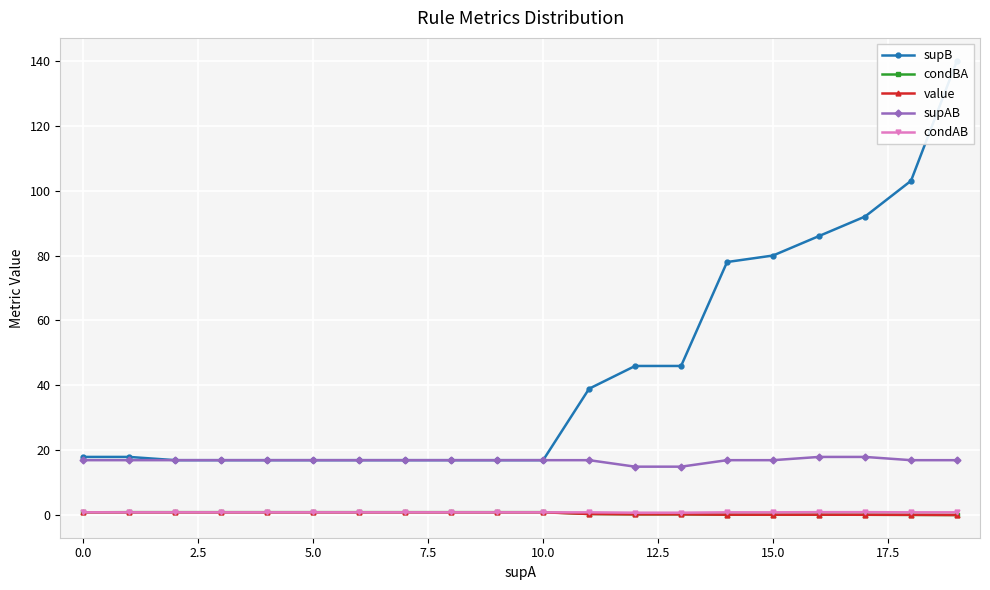

What is the label of the 17th point from the left?

16